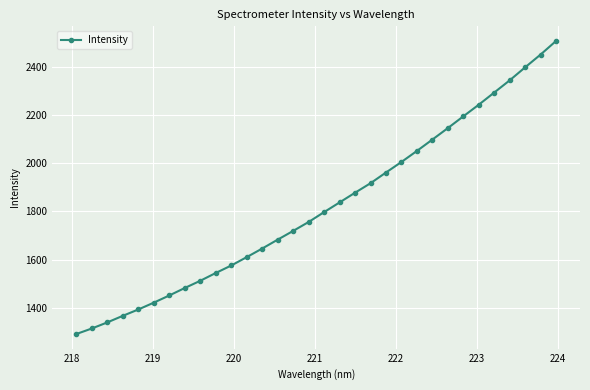

What is the maximum value shown in the chart?

2505.7